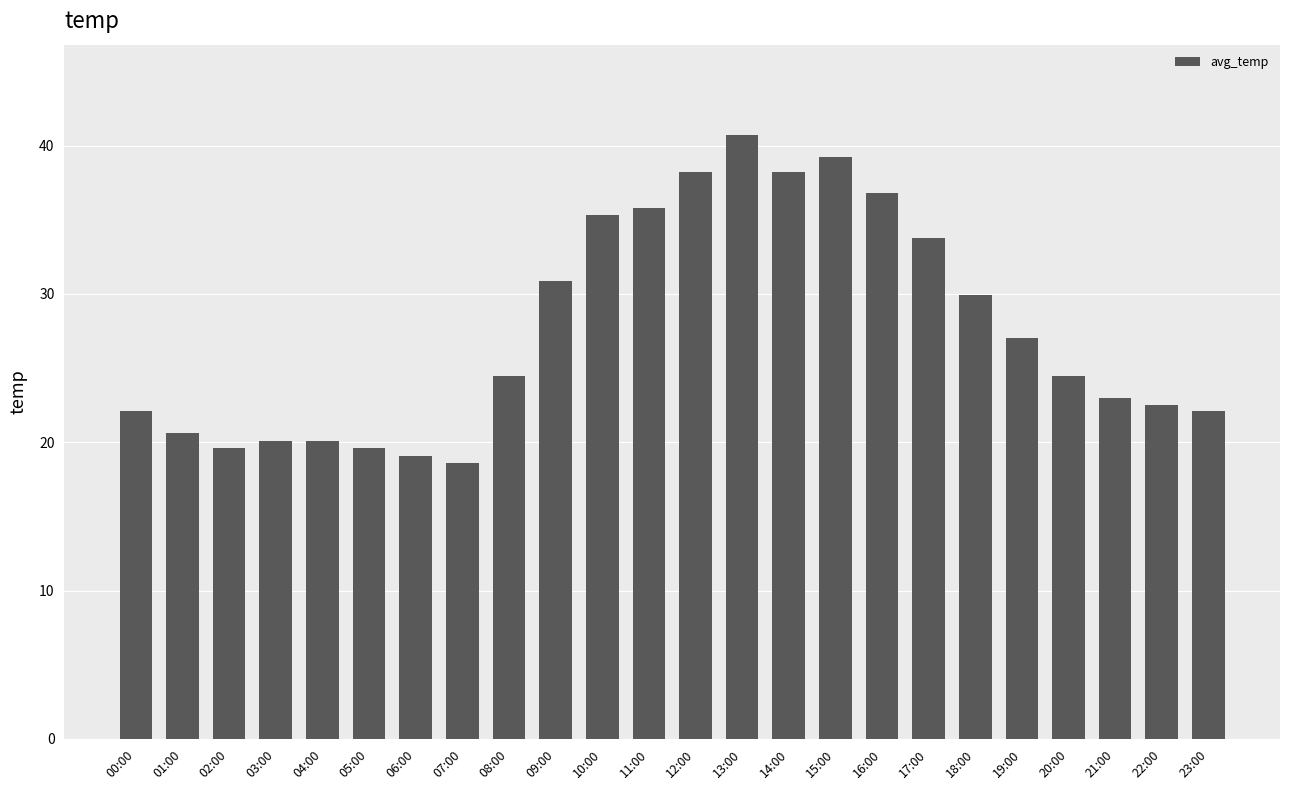

Between 15:00 and 18:00, which is larger?

15:00